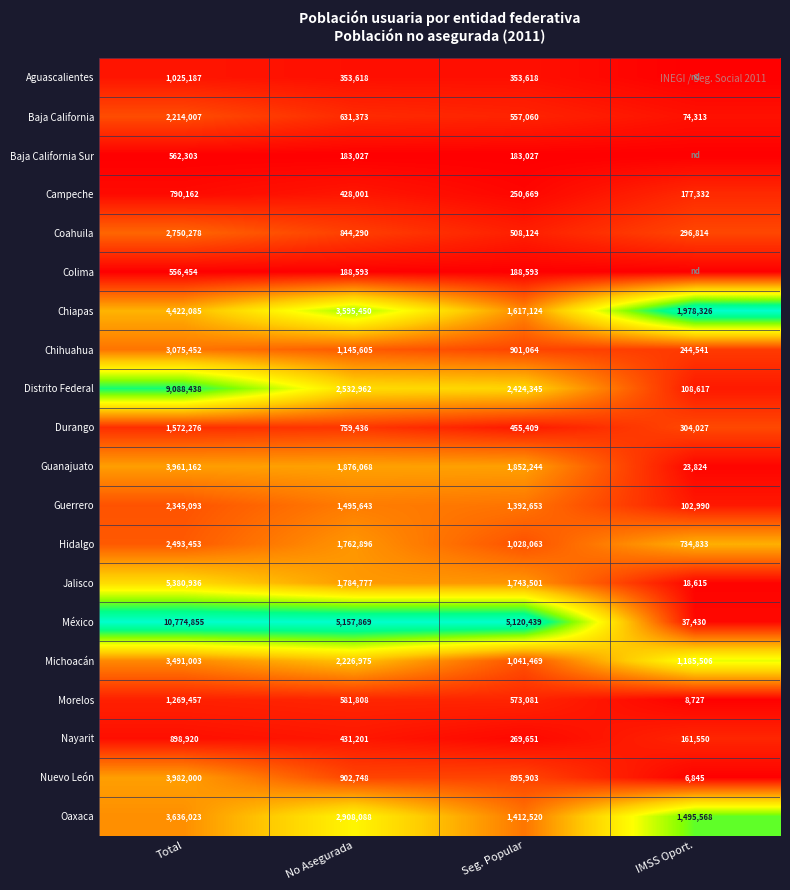

What is the difference between the maximum and minimum values in the Nayarit series?

737370